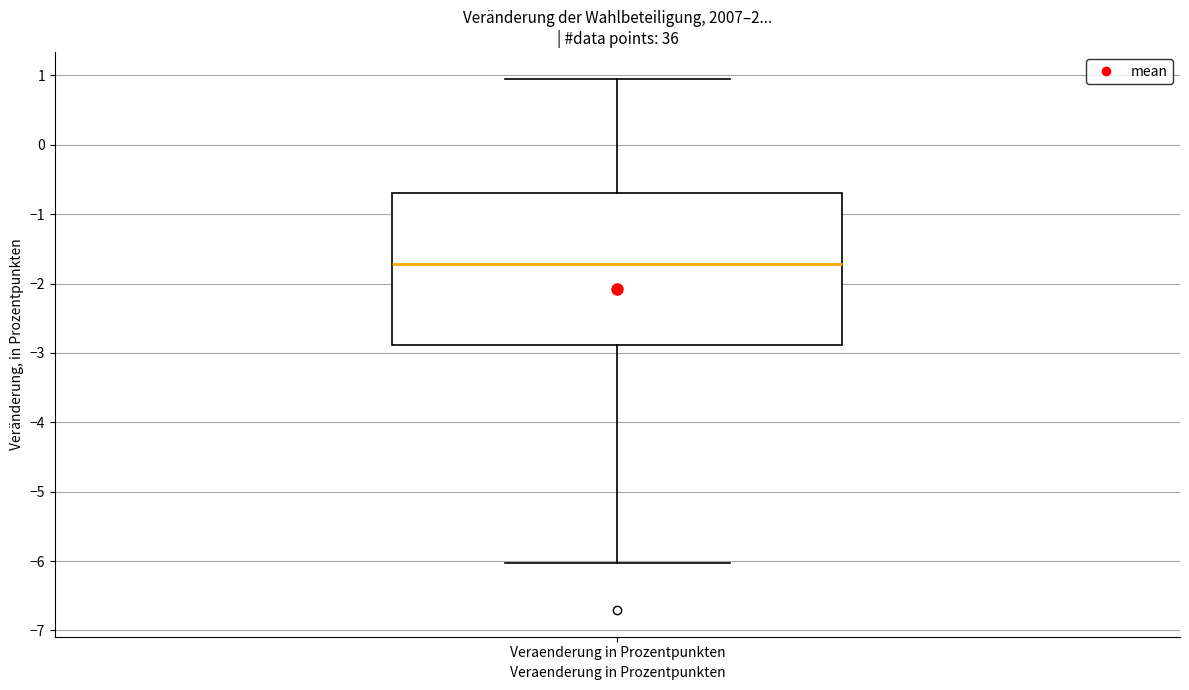

Transcribe this box plot: give where the median line is, the range the box spans, and where the two whiskers end, as read against the y-axis. The values are not printed on the chart, so give them approximately, as read against the axis.

median -1.7, box -2.9 to -0.7, whiskers -6.0 to 1.0